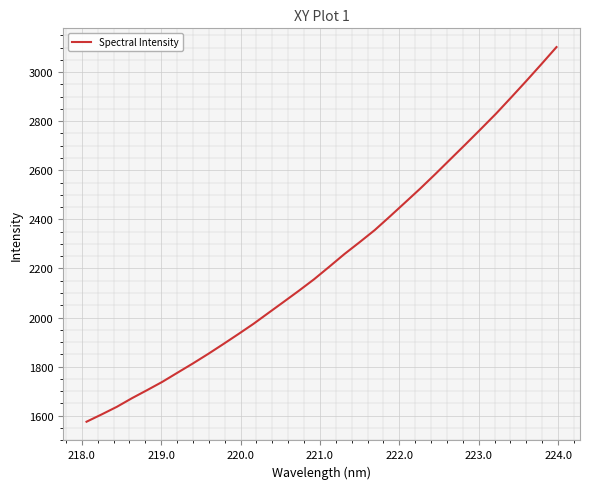

What is the smallest value displayed?

1575.4